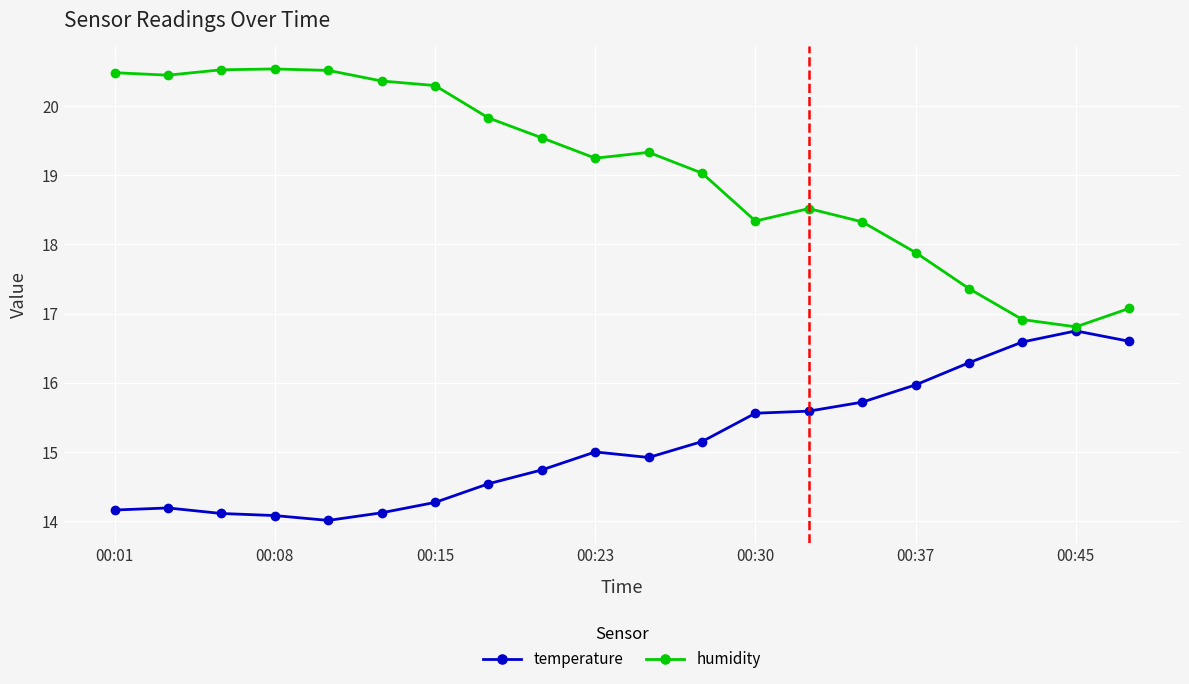

What is the lowest value of the temperature series?

14.0